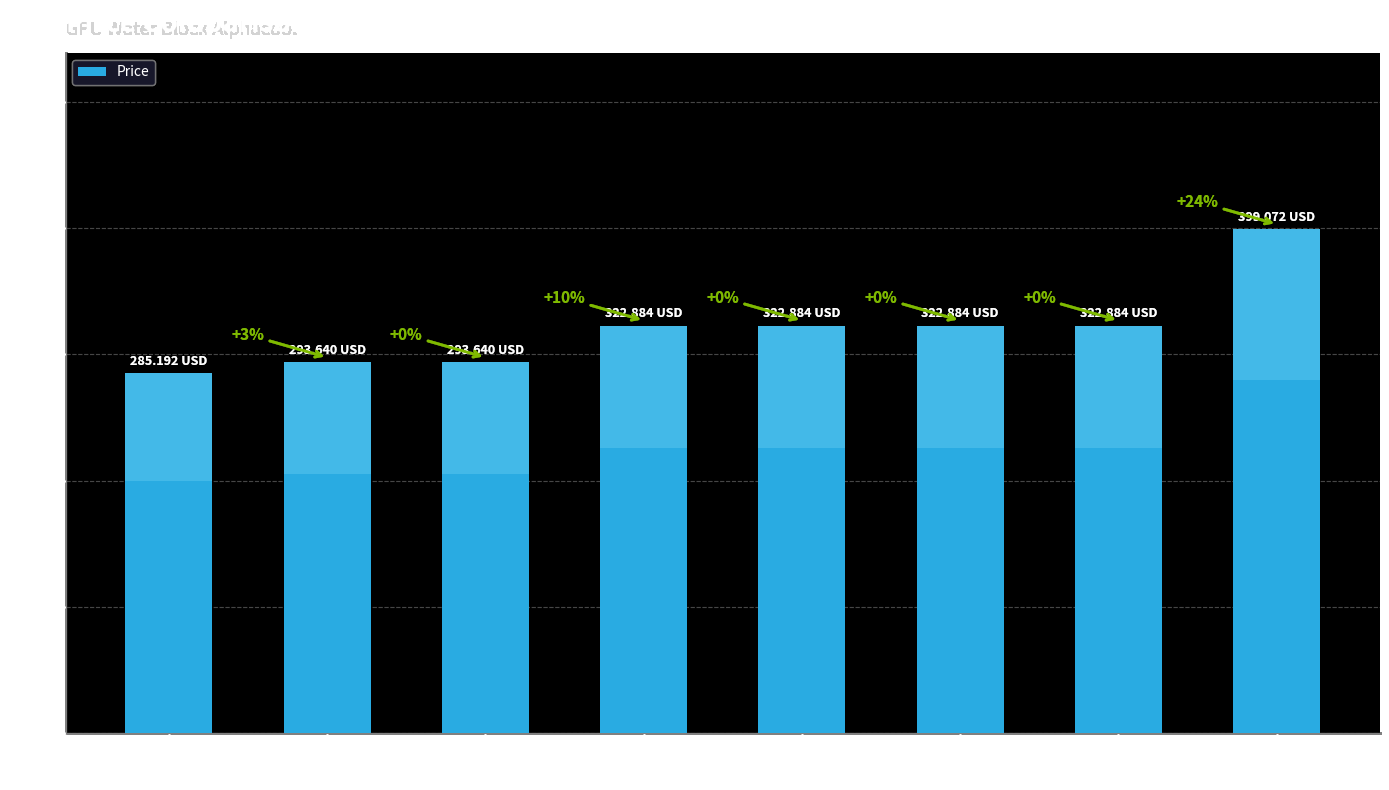

What is the difference between the second highest and second lowest values?

29.2